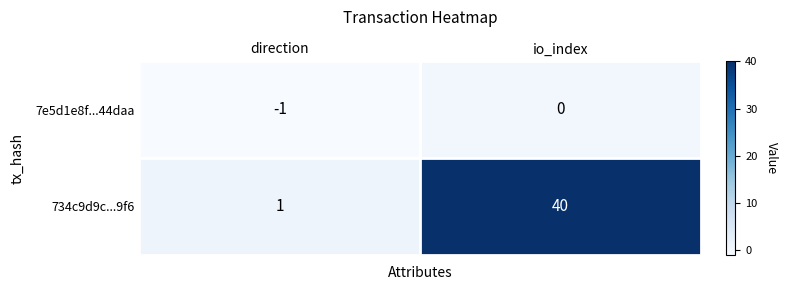

What is the maximum value shown in the chart?

40